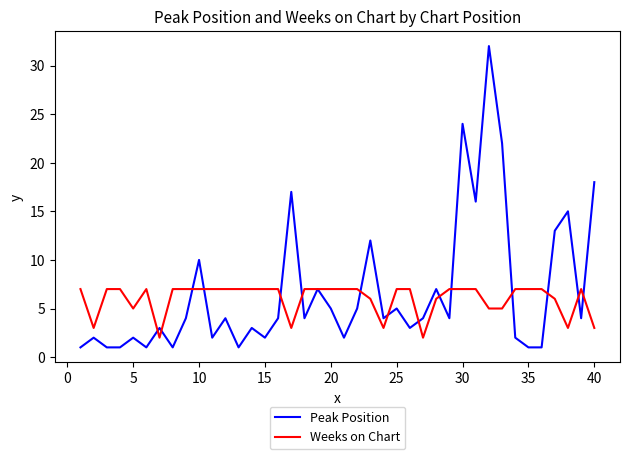

At how many categories does at least one series exceed 19?

3